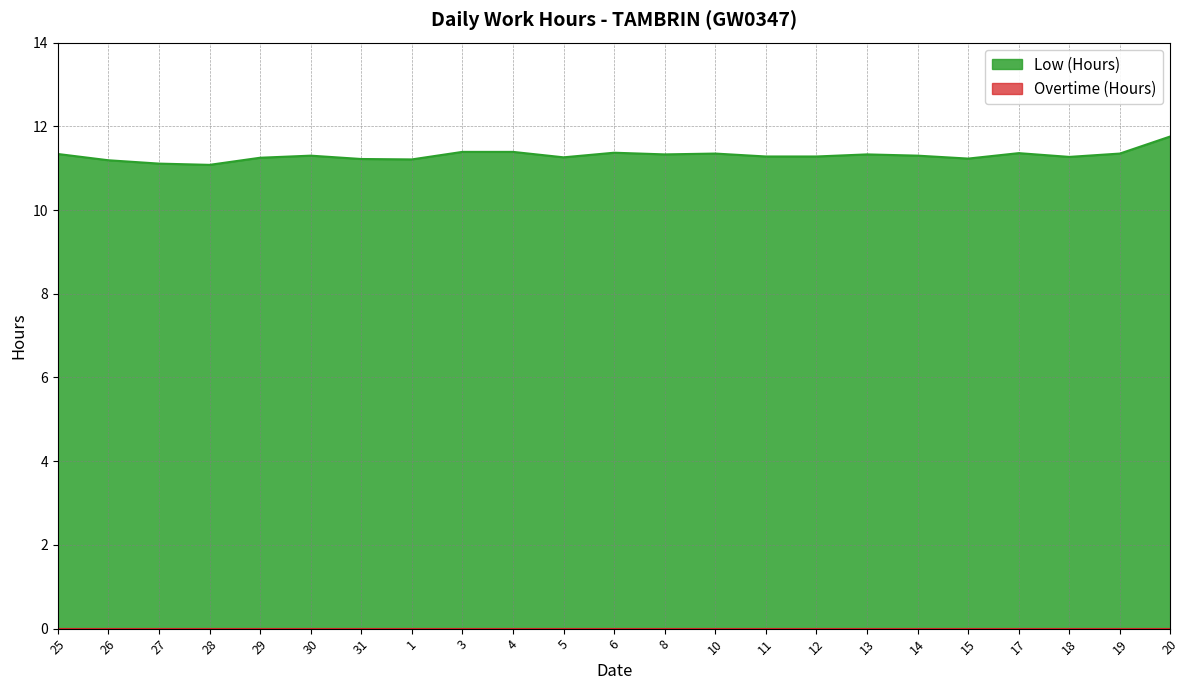

What is the sum of all values?

259.9